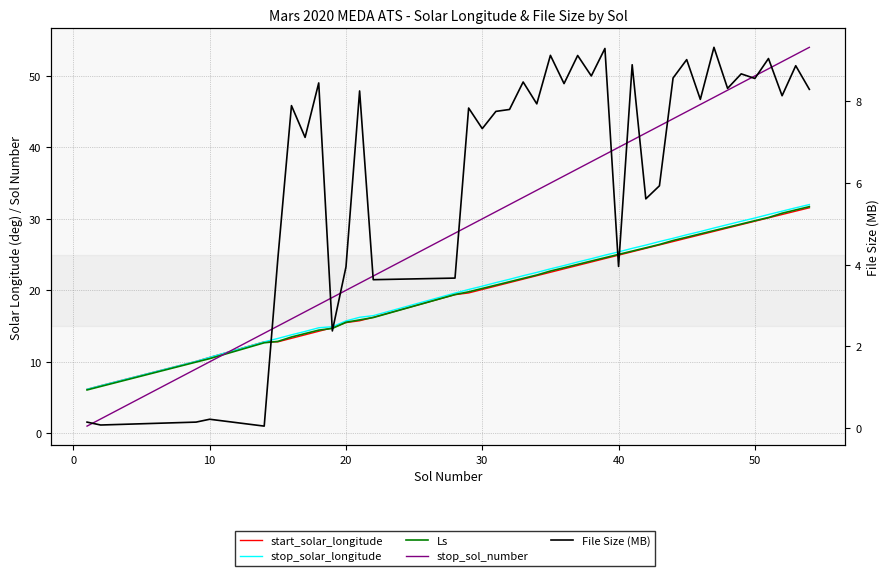

True or false: stop_sol_number has more than 1 points higher than both neighbors.

False